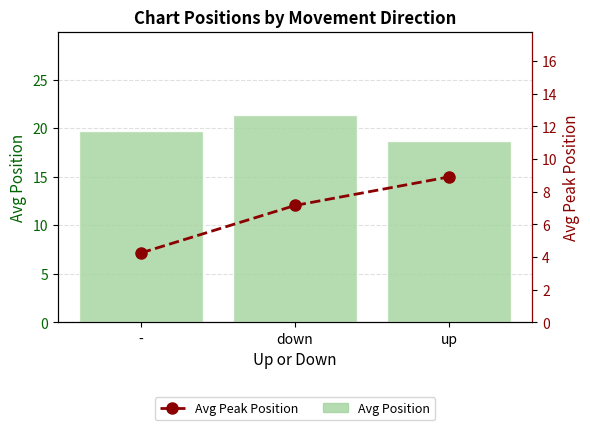

What is the greatest value displayed?

21.4